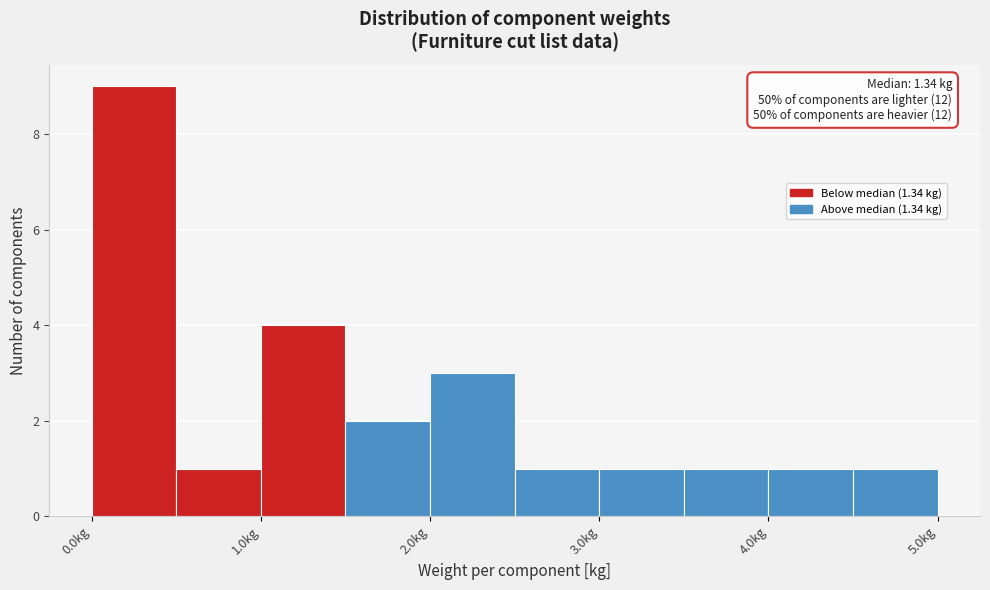

Which range on the x-axis has the tallest bar?

0.0 to 0.5